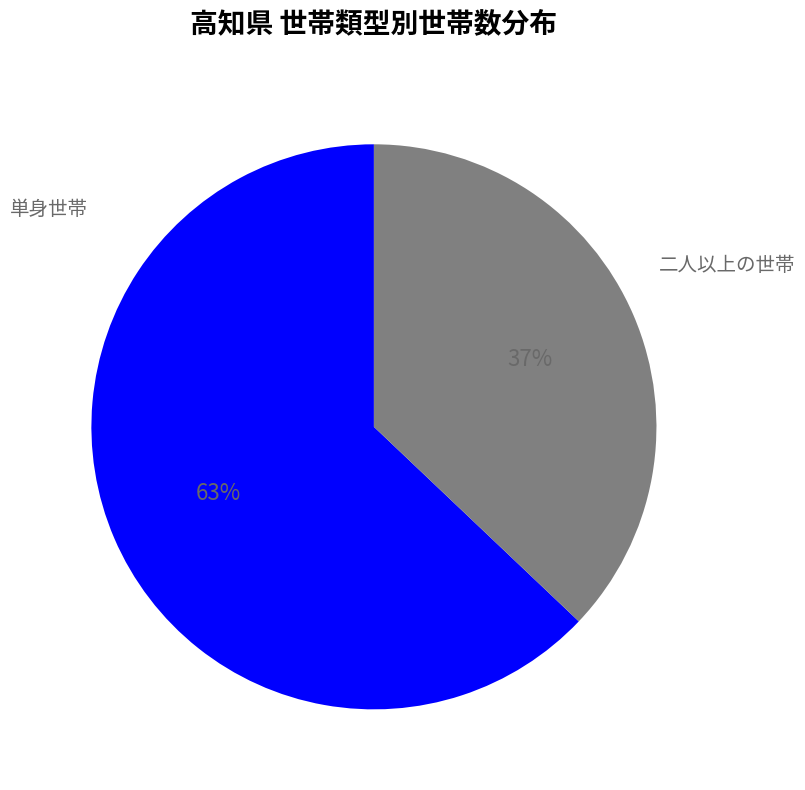

To the nearest percent, what is the difference between the largest and smallest slice percentages?

26%